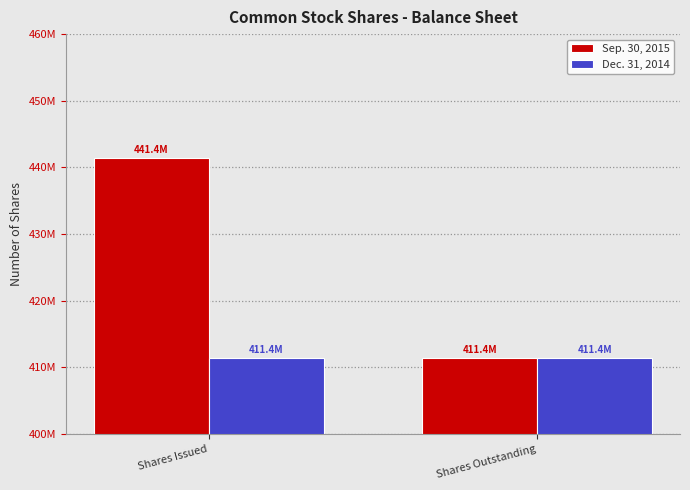

Rank the series at Shares Outstanding from lowest to highest value.

Sep. 30, 2015, Dec. 31, 2014